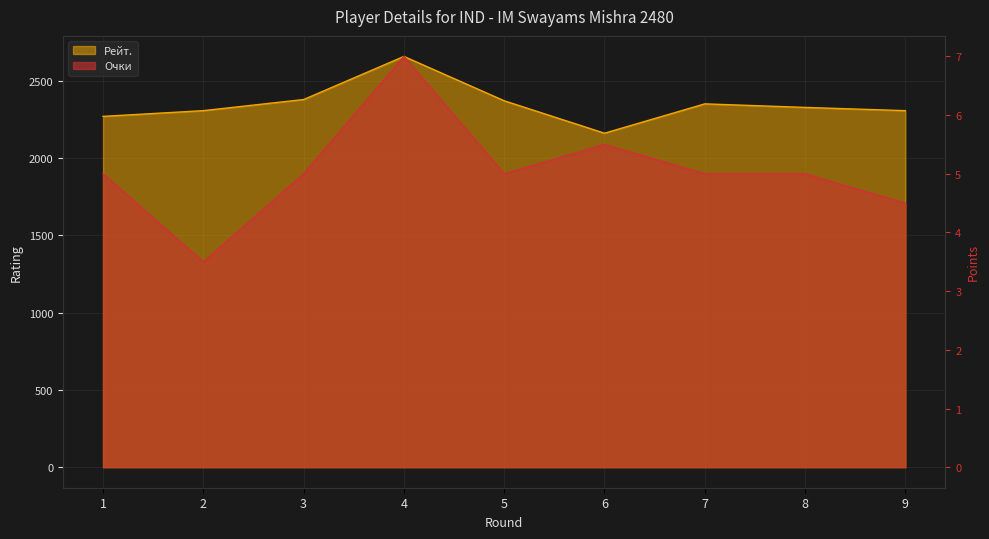

Is the value of Рейт. at 9 greater than the value of Очки at 5?

Yes